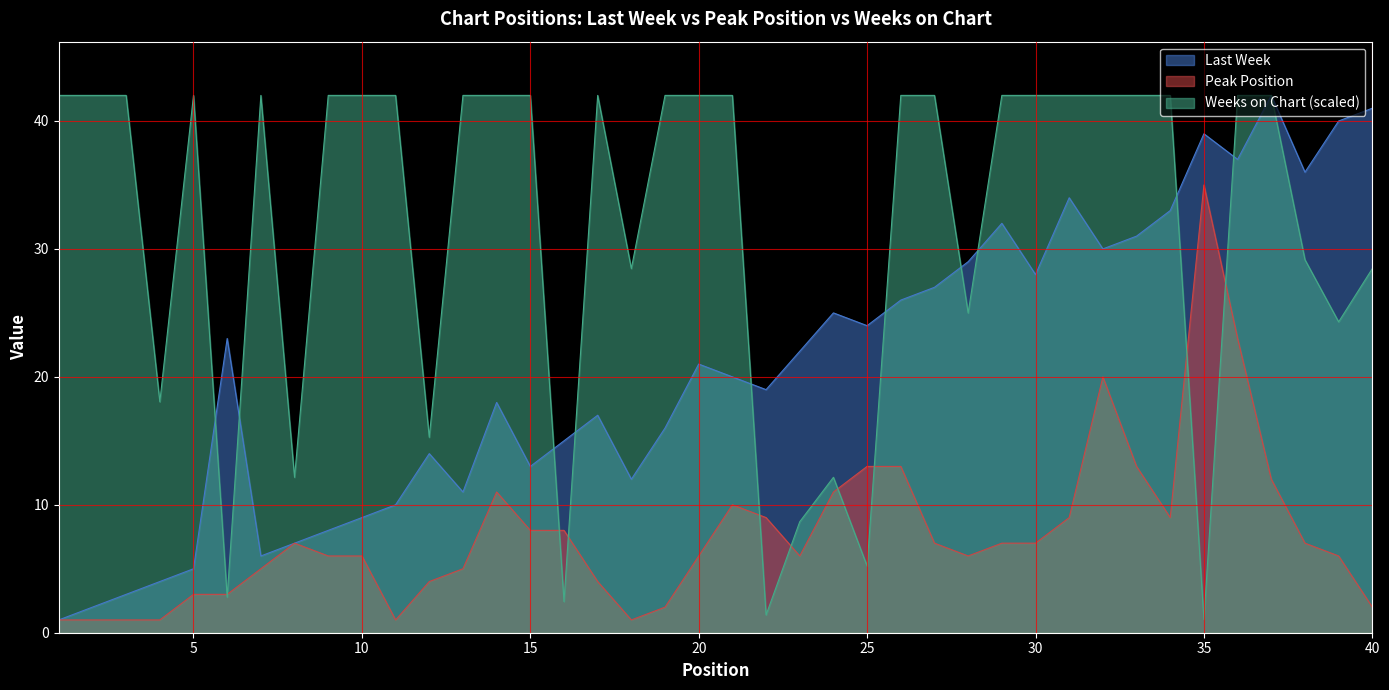

After their last crossing, which series has the higher values: Last Week or Weeks on Chart?

Weeks on Chart